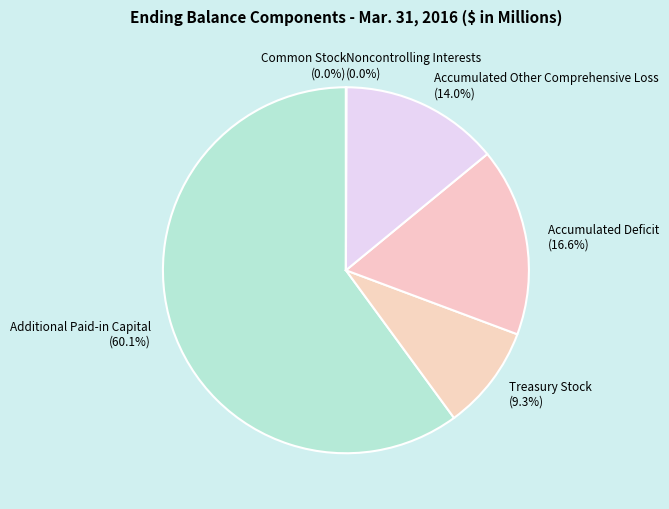

Does Additional Paid-in Capital represent more than half of the total?

Yes